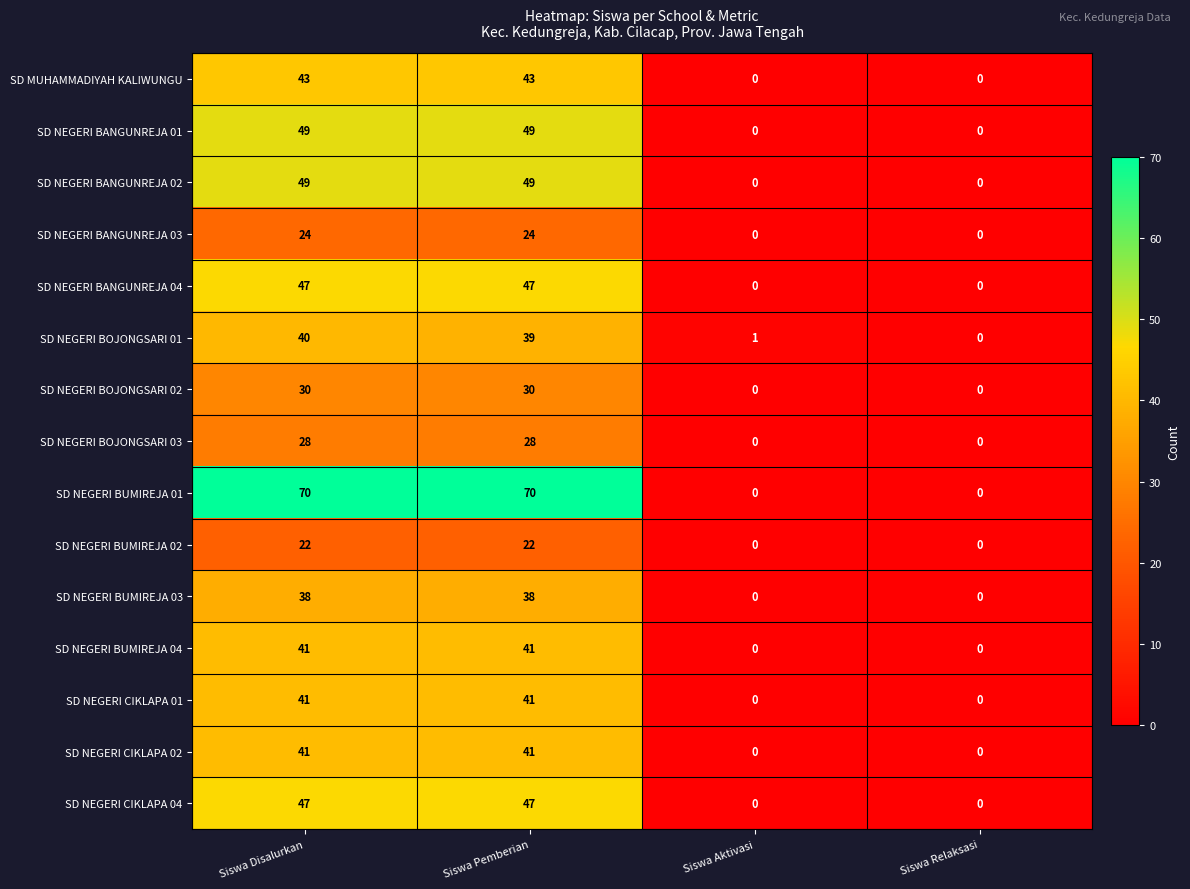

At which label does SD NEGERI BOJONGSARI 01 first exceed 39?

Siswa Disalurkan